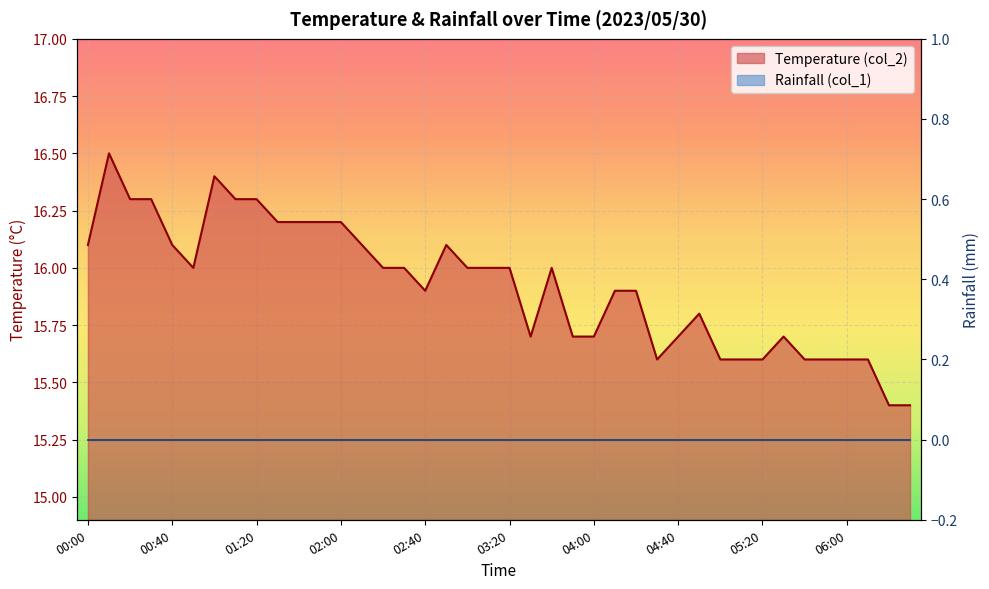

At which label does the data first exceed 16?

00:00